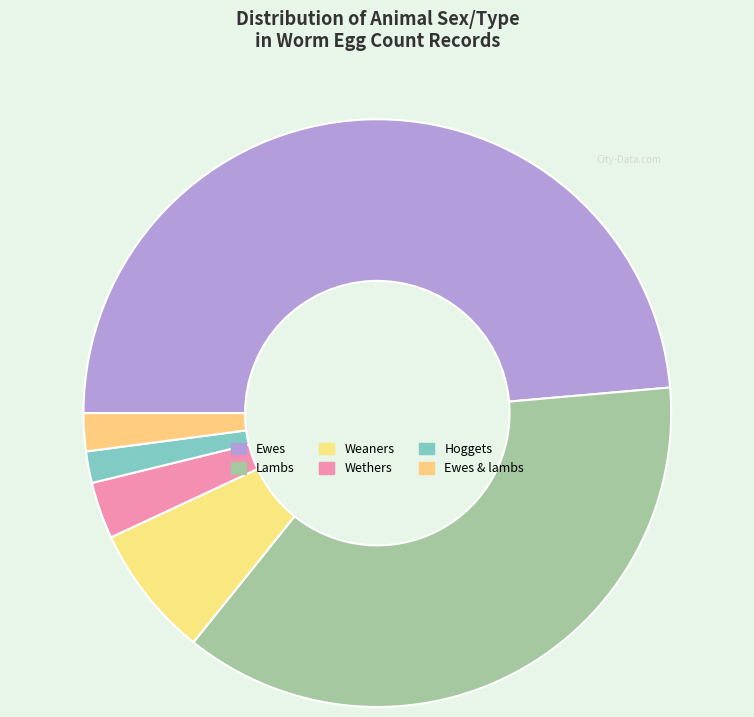

Is there any slice that represents more than half of the pie?

No